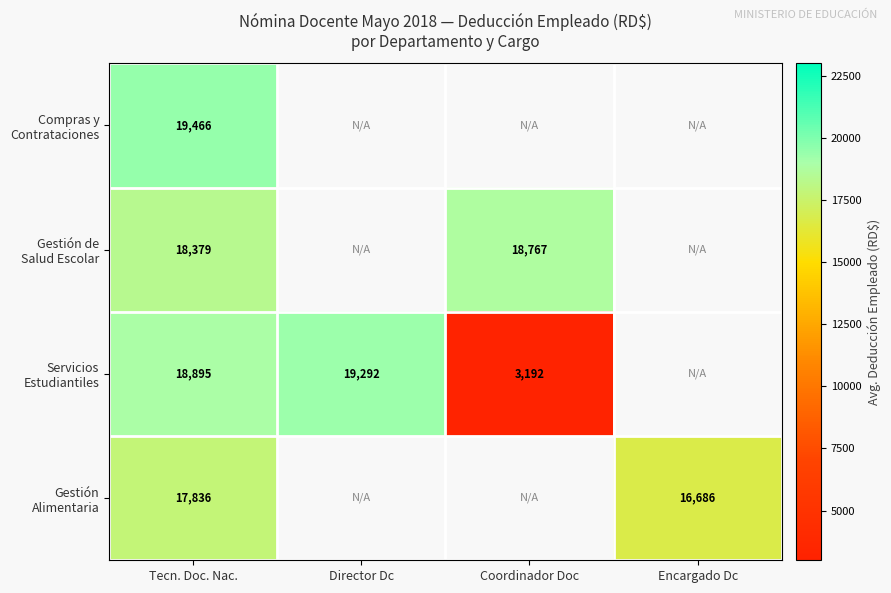

At Tecn. Doc. Nac., list the series in order from smallest to largest.

Gestión Alimentaria, Gestión de Salud Escolar, Servicios Estudiantiles, Compras y Contrataciones